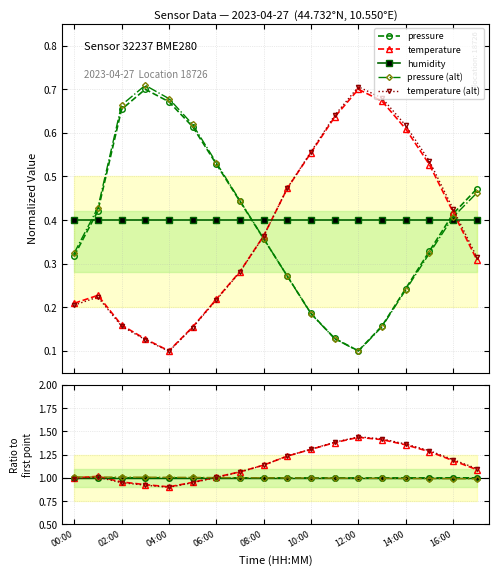

Which series has the widest spread of values?

temperature (alt)